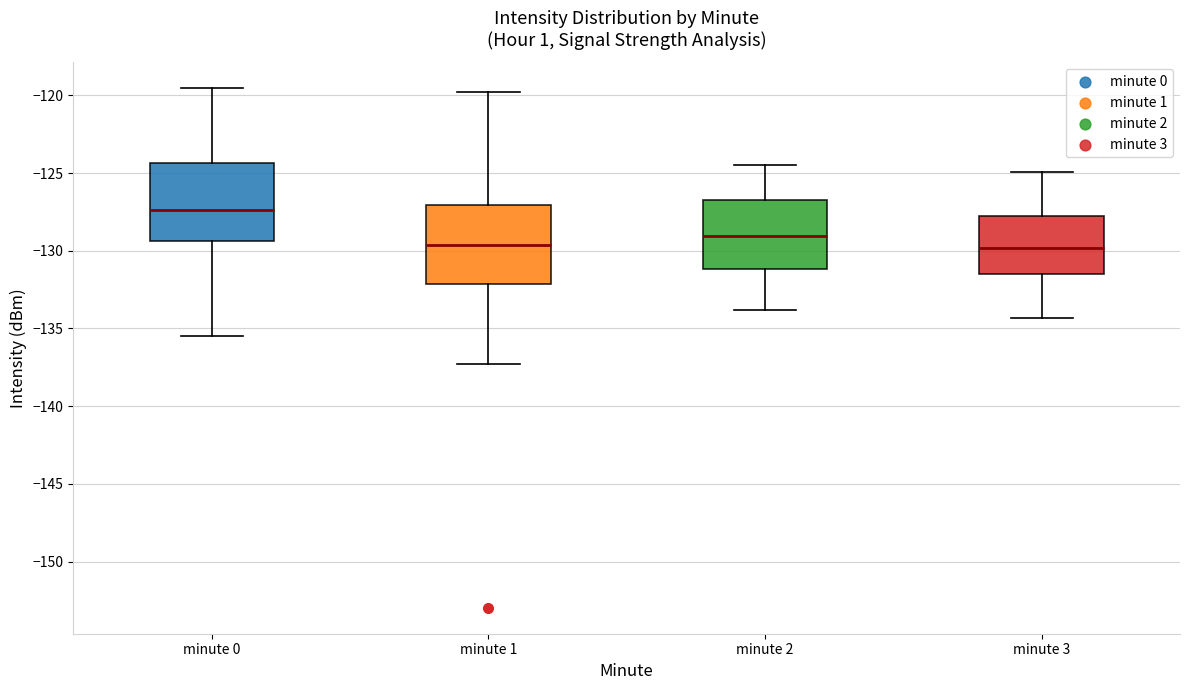

Reading left to right, read every box against the y-axis: the position of its median line, the range the box covers, and the ends of its whiskers. The values are not printed on the chart, so give them approximately, as read against the axis.

minute 0: median -127.5, box -129.5 to -124.5, whiskers -135.5 to -119.5
minute 1: median -129.5, box -132.0 to -127.0, whiskers -137.5 to -120.0
minute 2: median -129.0, box -131.0 to -126.5, whiskers -134.0 to -124.5
minute 3: median -130.0, box -131.5 to -127.5, whiskers -134.5 to -125.0